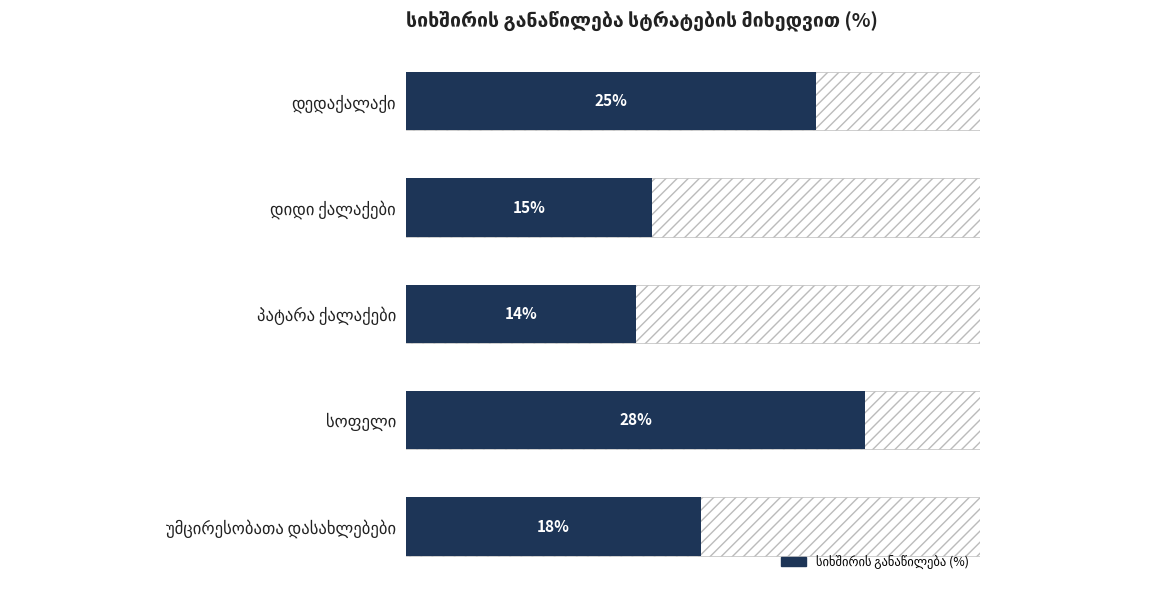

How many bars are there in total?

5